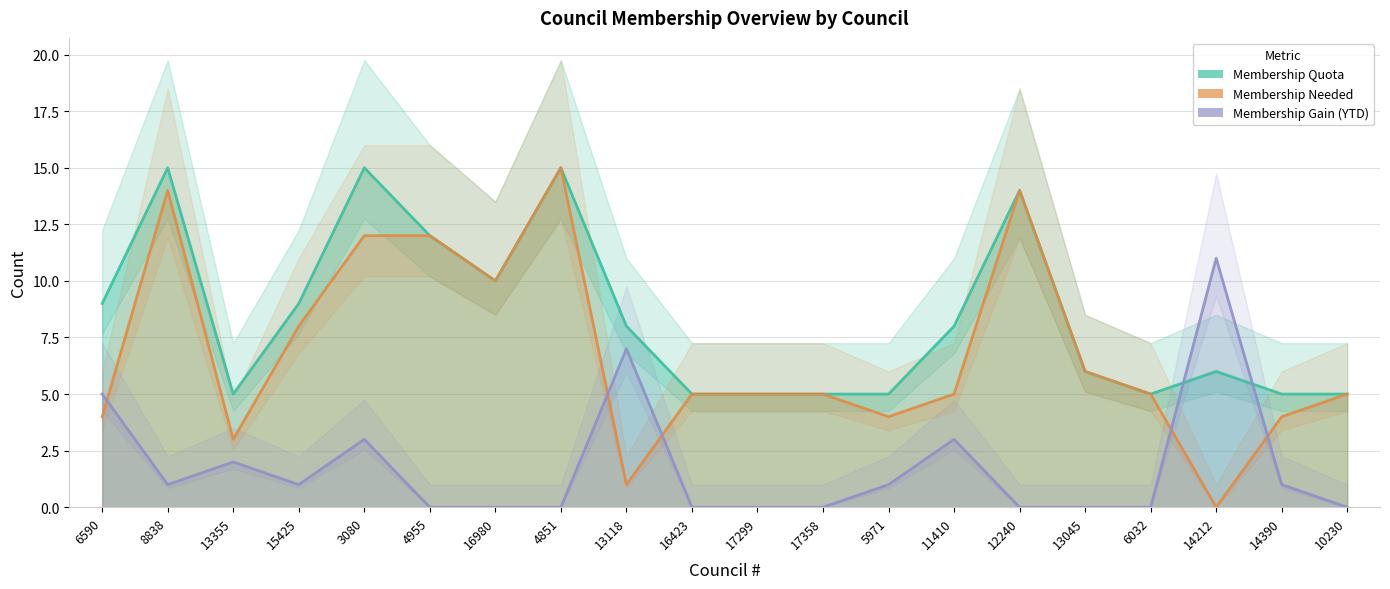

What position from the right is 17358?

9